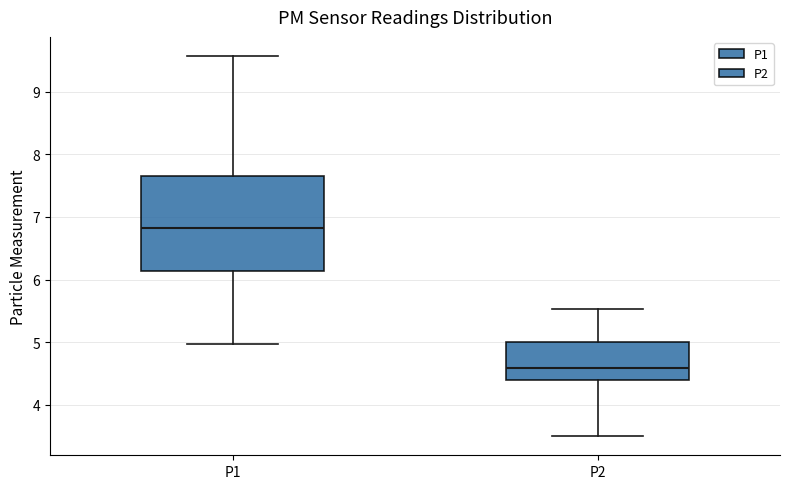

Where is the upper edge of the box for P1 on the y-axis? The values are not printed on the chart, so give them approximately, as read against the axis.

7.7